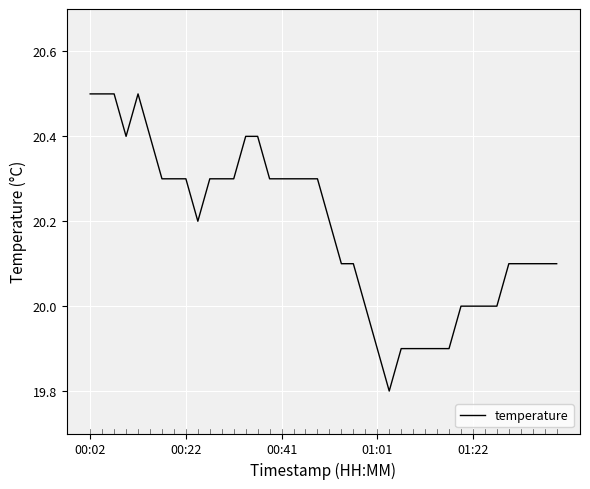

What is the greatest value displayed?

20.5